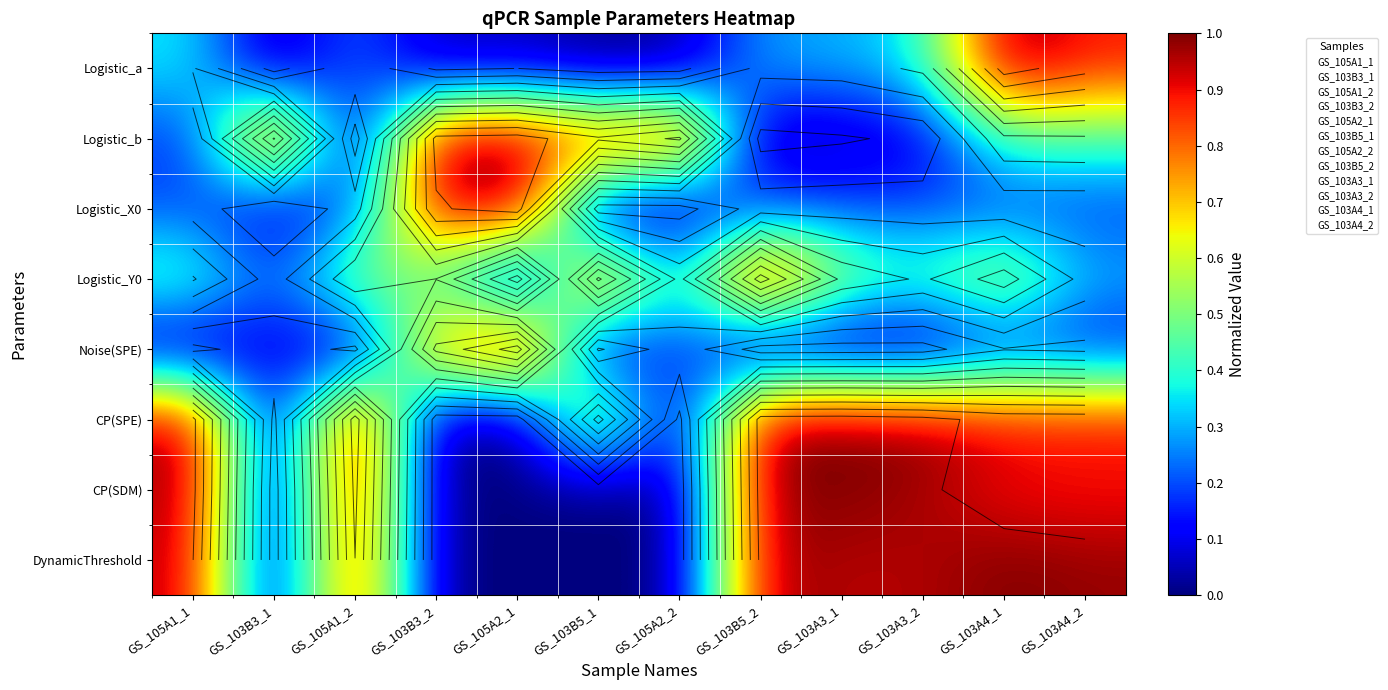

Which has a higher value, GS_105A1_1 or GS_103B3_1?

GS_105A1_1